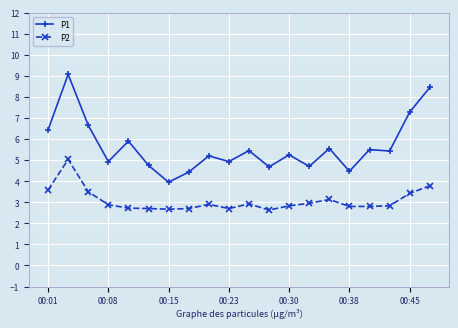

True or false: P2 has more than 2 points higher than both neighbors.

True